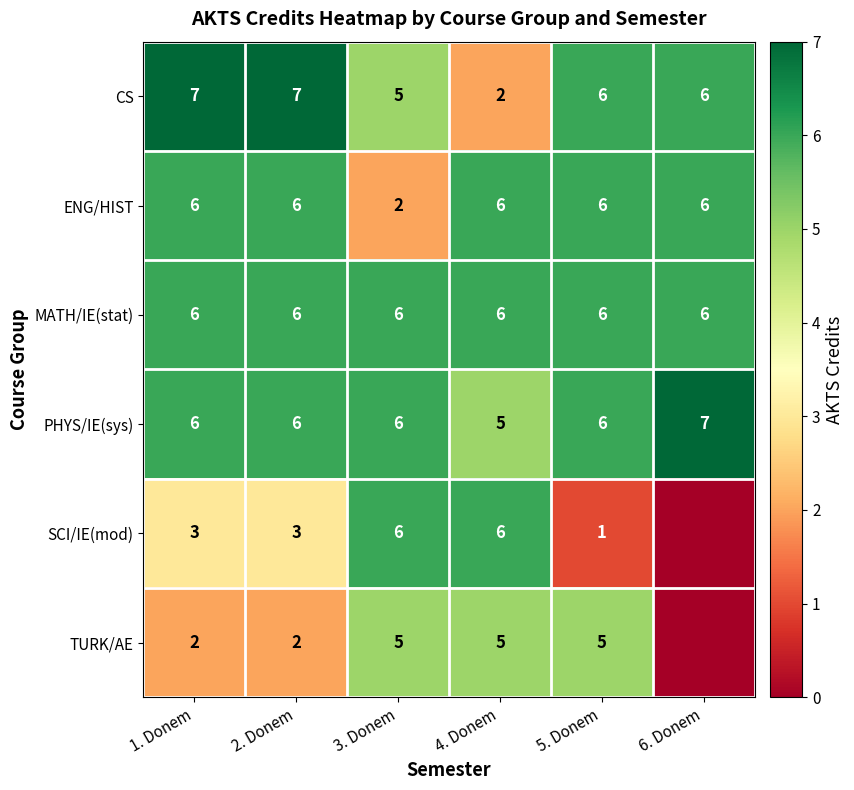

Count the CS values in the range 5 to 7.

5